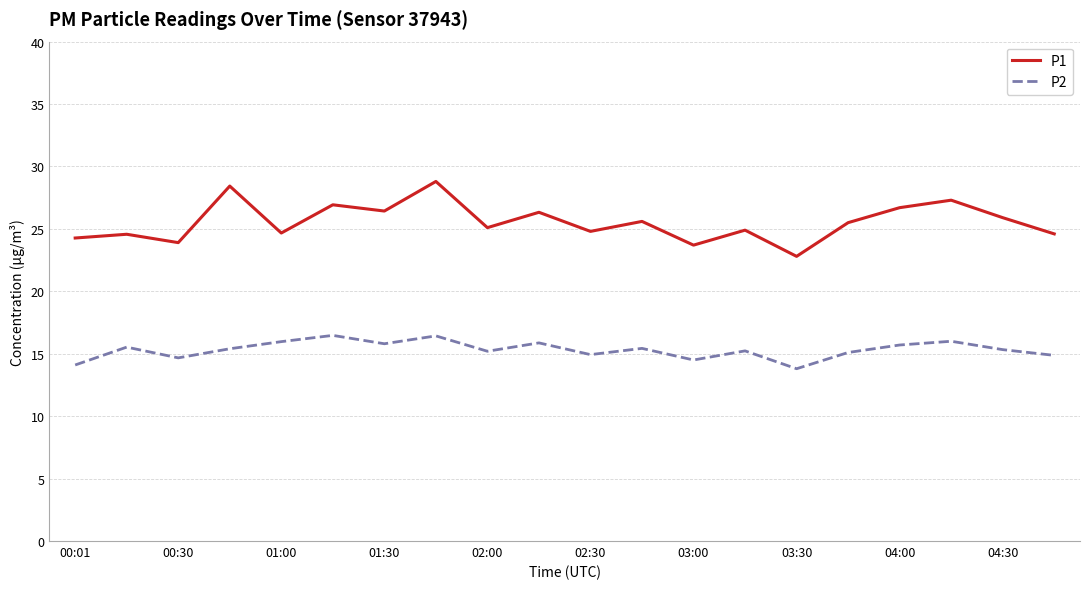

How many lines are shown in the chart?

2